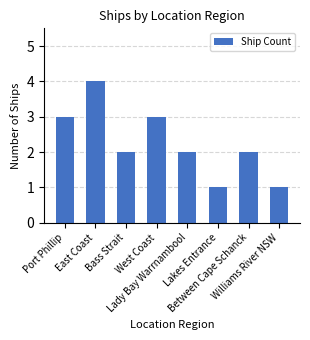

What is the sum of all values?

18